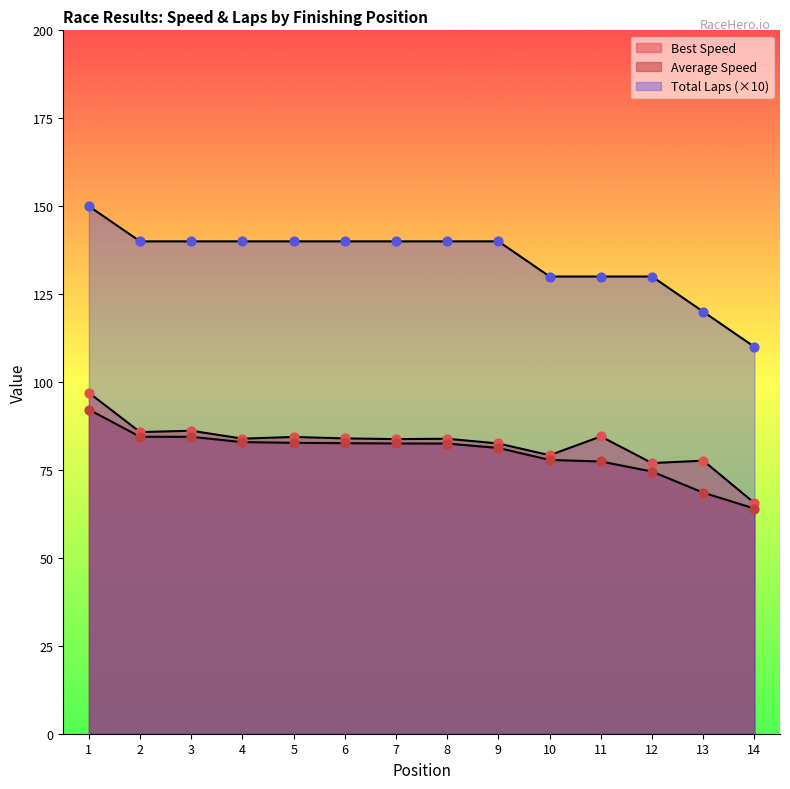

Is the value of Average Speed at 8 greater than the value of Best Speed at 4?

No